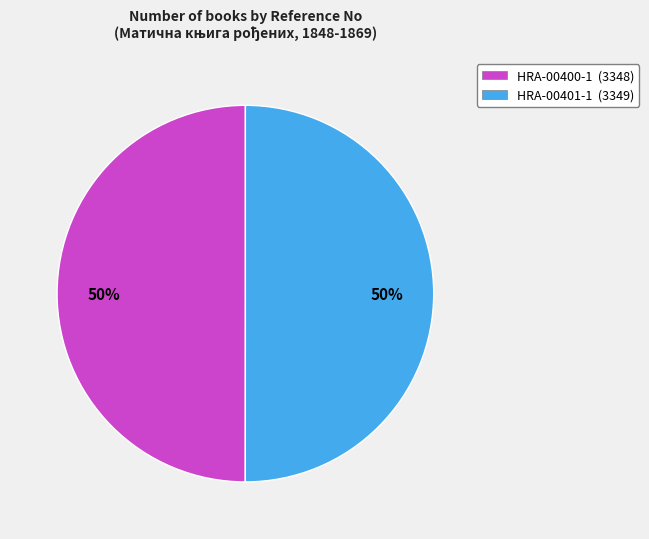

Is it true that HRA-00400-1 is 50% of the pie?

True